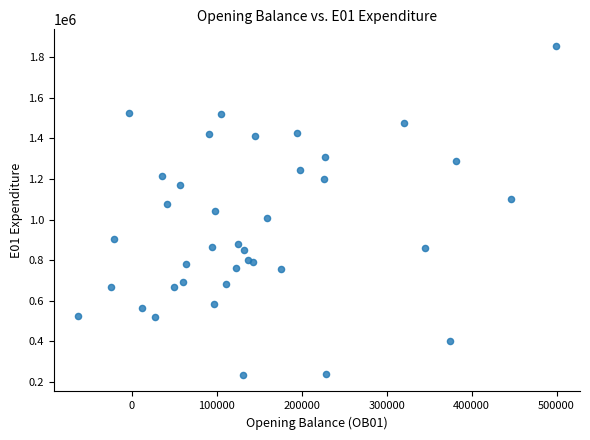

What is the range of X values (max minus min)?

562793.0